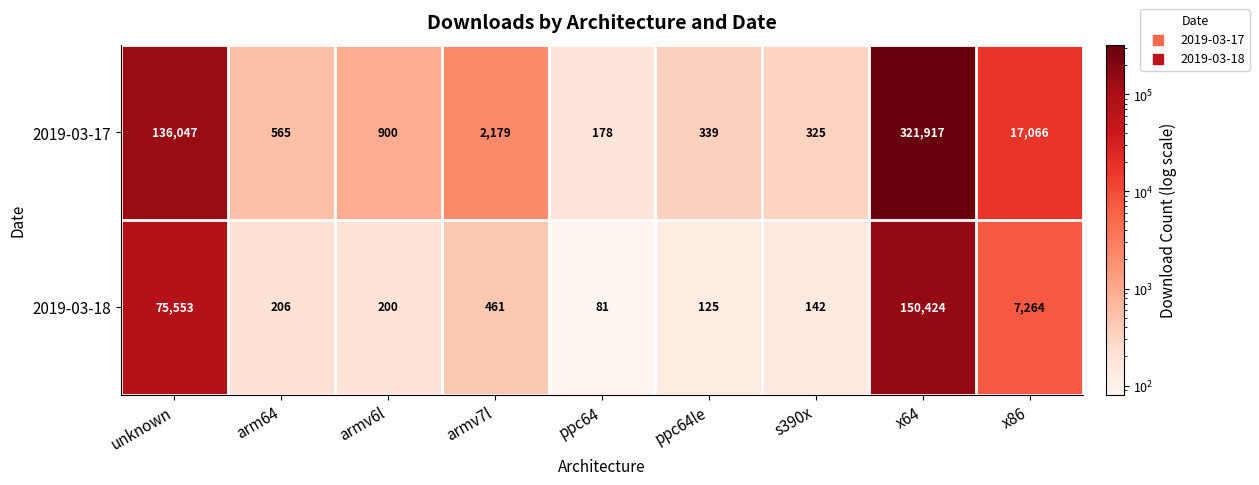

What is the total value across all series at x64?

472341